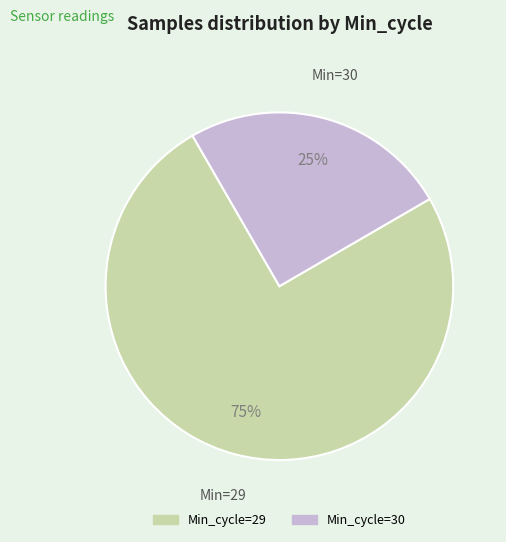

To the nearest percent, what portion does Min_cycle=29 represent?

75%